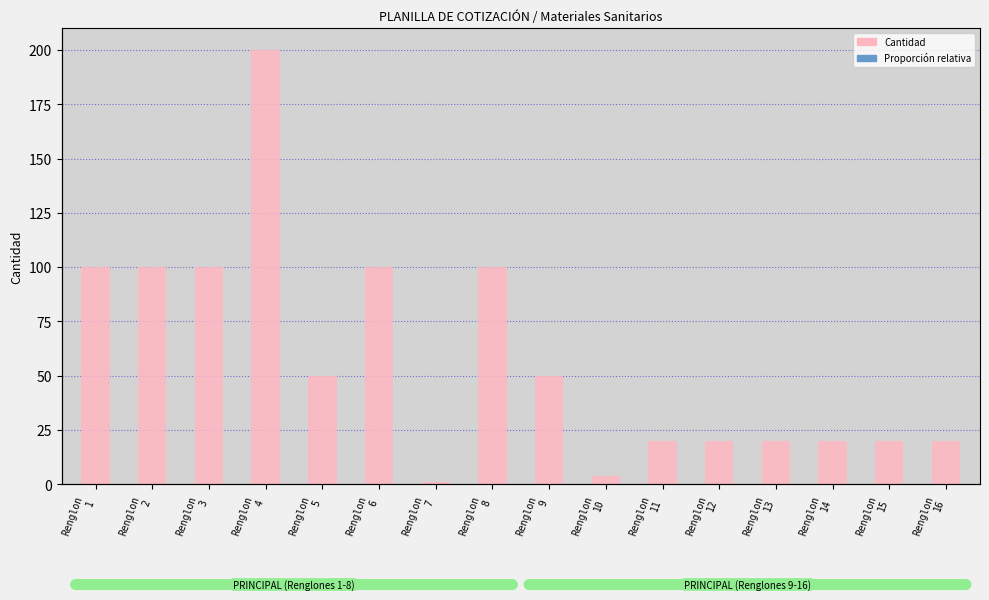

How many values in the Cantidad series are below 50?

8